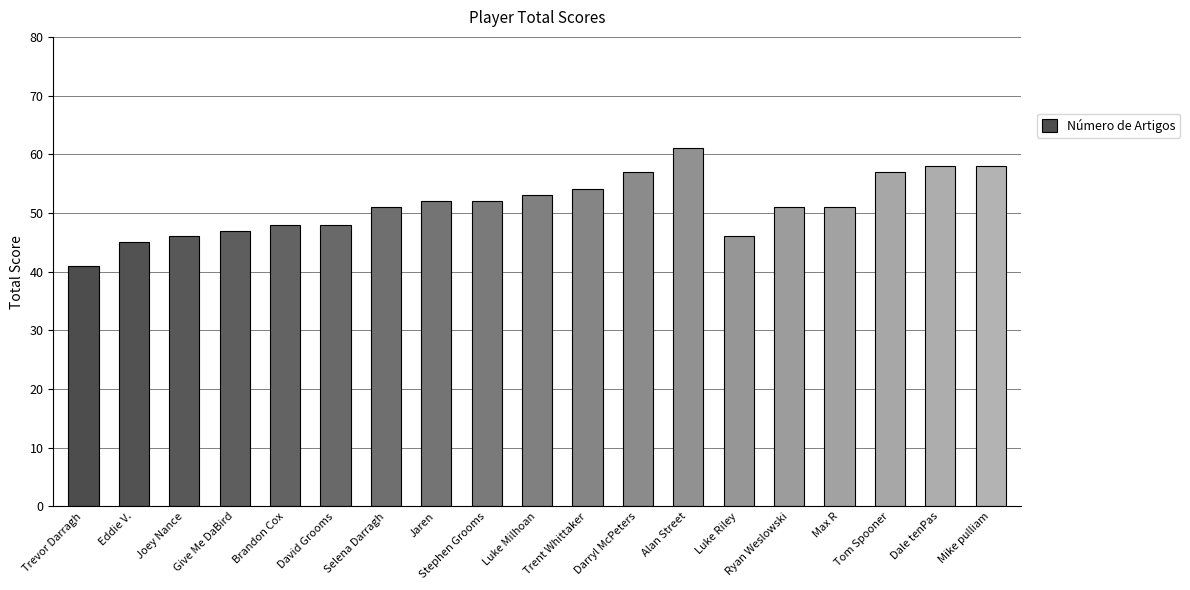

What is the greatest value displayed?

61